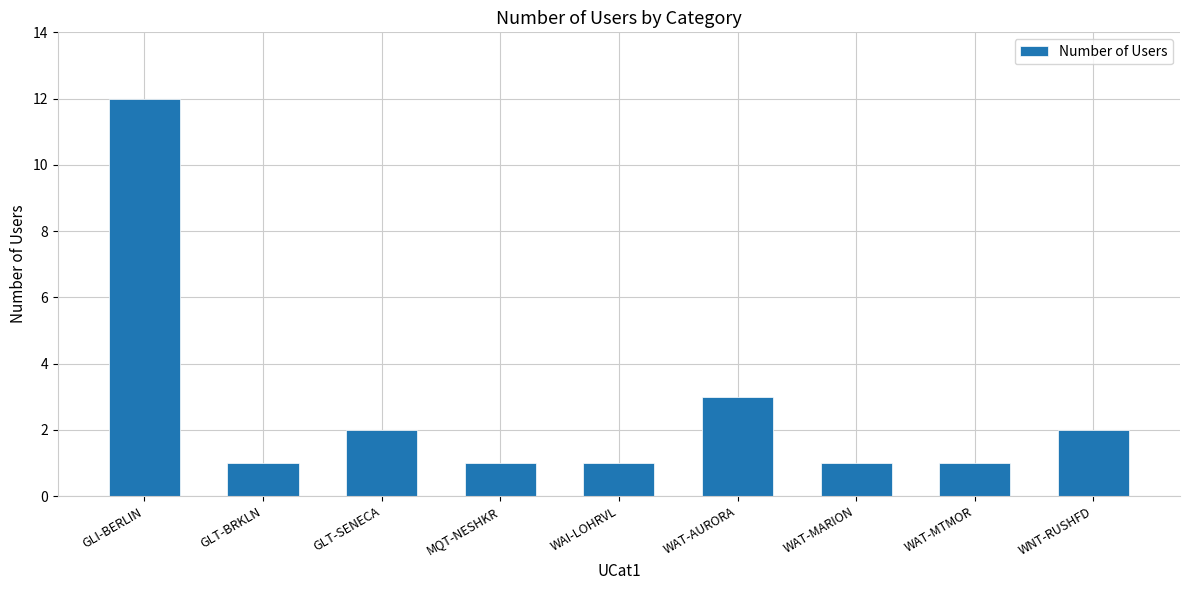

Reading right to left, extract all data points from this chart.

WNT-RUSHFD=2	WAT-MTMOR=1	WAT-MARION=1	WAT-AURORA=3	WAI-LOHRVL=1	MQT-NESHKR=1	GLT-SENECA=2	GLT-BRKLN=1	GLI-BERLIN=12